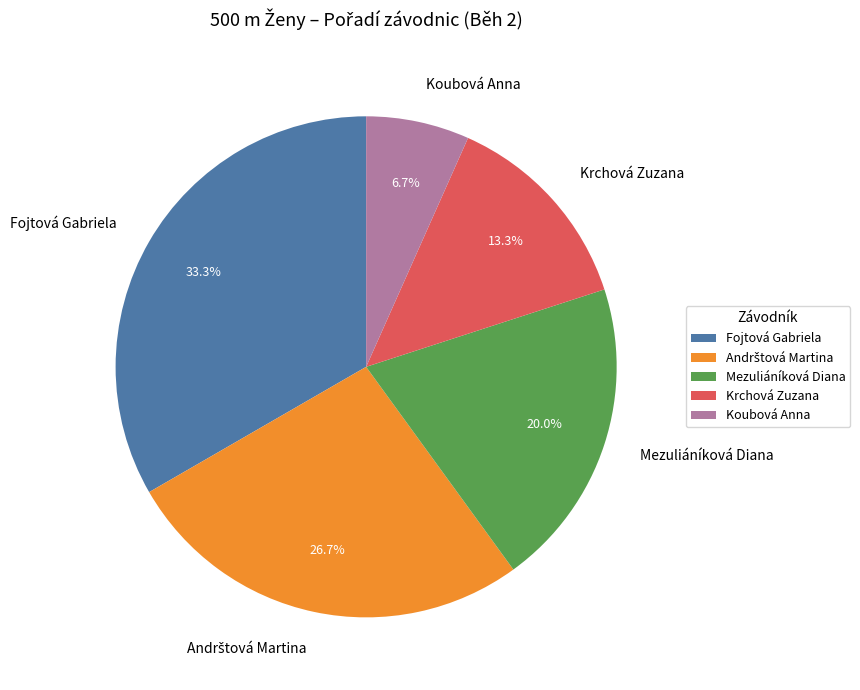

How many segments does this pie chart have?

5